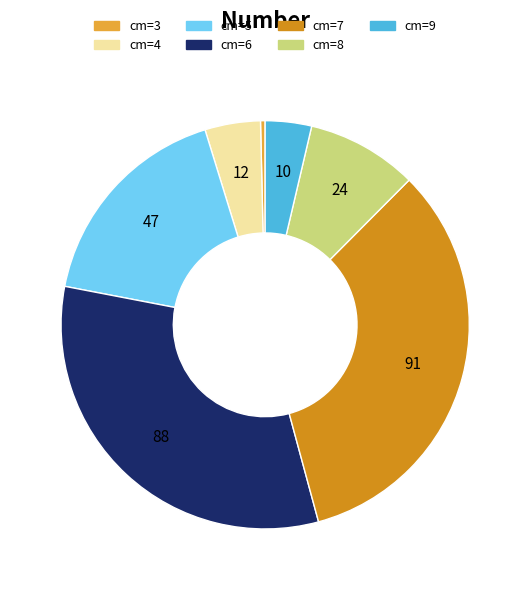

Is the sum of cm=9 and cm=3 greater than half?

No